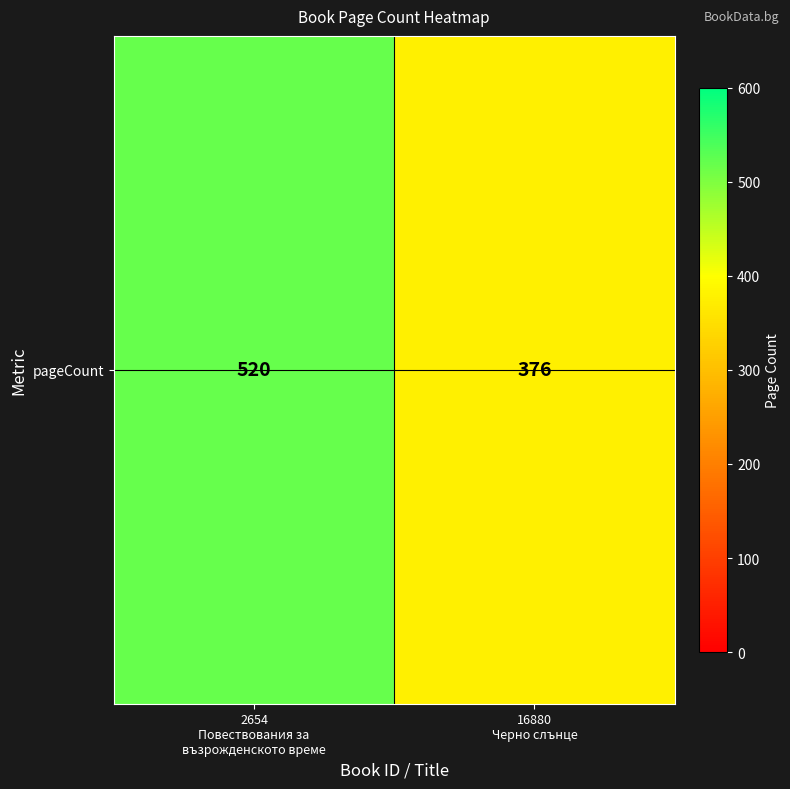

What is the greatest value displayed?

520